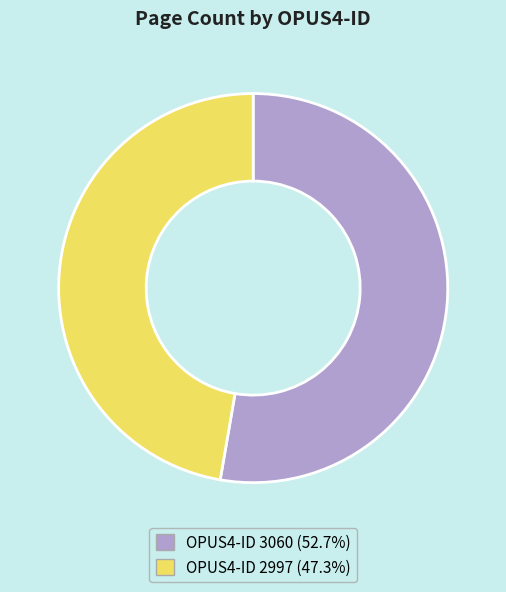

Is there any slice that represents more than half of the pie?

Yes